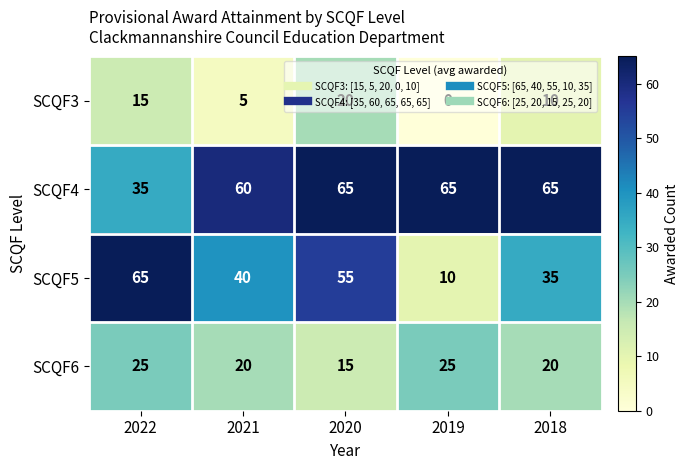

What is the difference between the SCQF3 values at 2018 and 2019?

10